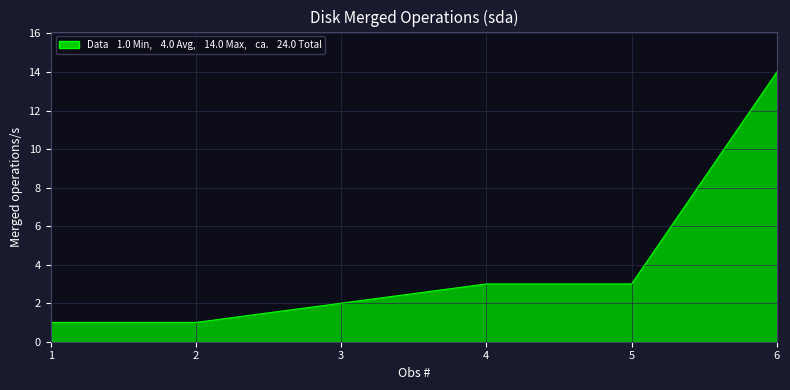

Which category has the highest value across all series?

6